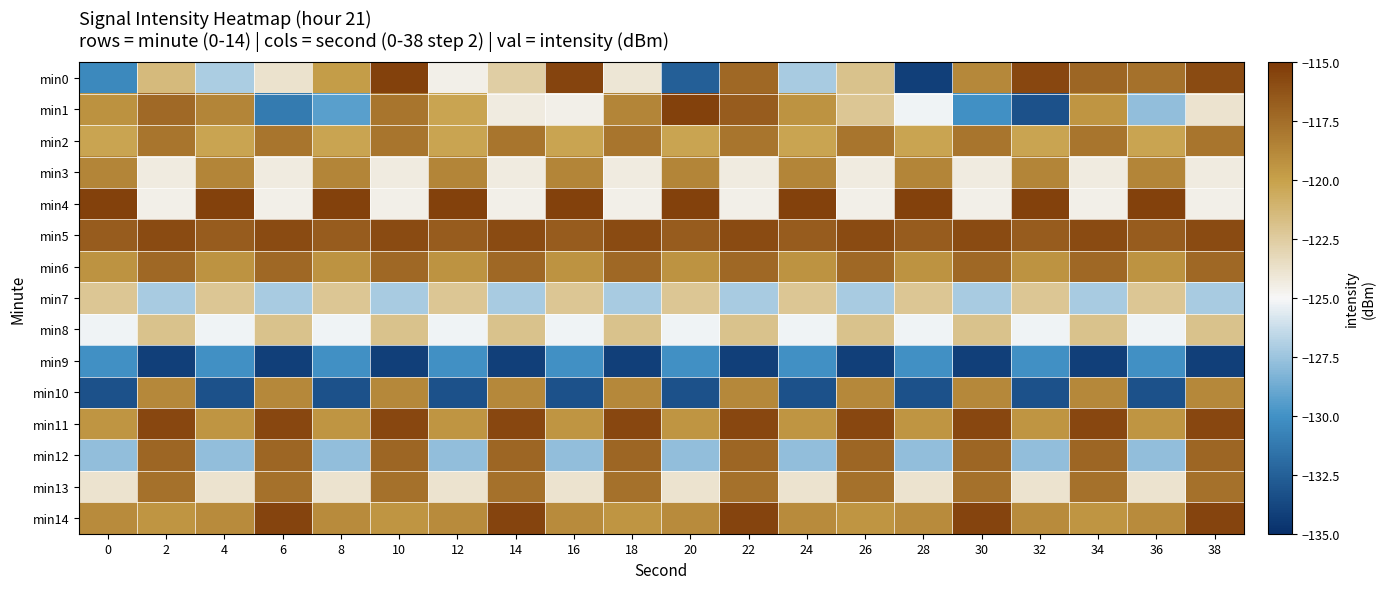

Reading left to right, what are all the values shown in this chart?

min0: 0=-130.5	2=-121.4	4=-127.1	6=-123.8	8=-119.8	10=-115.3	12=-124.6	14=-122.6	16=-115.5	18=-124.0	20=-132.6	22=-117.2	24=-127.1	26=-121.9	28=-134.2	30=-118.8	32=-115.7	34=-117.1	36=-117.7	38=-115.8
min1: 0=-119.3	2=-117.3	4=-118.6	6=-131.2	8=-129.3	10=-117.9	12=-120.2	14=-124.3	16=-124.5	18=-118.7	20=-115.3	22=-116.7	24=-119.3	26=-122.1	28=-125.2	30=-130.0	32=-133.2	34=-119.4	36=-127.8	38=-123.9
min2: 0=-120.2	2=-117.9	4=-120.2	6=-117.9	8=-120.2	10=-117.9	12=-120.2	14=-117.9	16=-120.2	18=-117.9	20=-120.2	22=-117.9	24=-120.2	26=-117.9	28=-120.2	30=-117.9	32=-120.2	34=-117.9	36=-120.2	38=-117.9
min3: 0=-118.7	2=-124.3	4=-118.7	6=-124.3	8=-118.7	10=-124.3	12=-118.7	14=-124.3	16=-118.7	18=-124.3	20=-118.7	22=-124.3	24=-118.7	26=-124.3	28=-118.7	30=-124.3	32=-118.7	34=-124.3	36=-118.7	38=-124.3
min4: 0=-115.3	2=-124.5	4=-115.3	6=-124.5	8=-115.3	10=-124.5	12=-115.3	14=-124.5	16=-115.3	18=-124.5	20=-115.3	22=-124.5	24=-115.3	26=-124.5	28=-115.3	30=-124.5	32=-115.3	34=-124.5	36=-115.3	38=-124.5
min5: 0=-116.7	2=-115.8	4=-116.7	6=-115.8	8=-116.7	10=-115.8	12=-116.7	14=-115.8	16=-116.7	18=-115.8	20=-116.7	22=-115.8	24=-116.7	26=-115.8	28=-116.7	30=-115.8	32=-116.7	34=-115.8	36=-116.7	38=-115.8
min6: 0=-119.3	2=-117.2	4=-119.3	6=-117.2	8=-119.3	10=-117.2	12=-119.3	14=-117.2	16=-119.3	18=-117.2	20=-119.3	22=-117.2	24=-119.3	26=-117.2	28=-119.3	30=-117.2	32=-119.3	34=-117.2	36=-119.3	38=-117.2
min7: 0=-122.1	2=-127.1	4=-122.1	6=-127.1	8=-122.1	10=-127.1	12=-122.1	14=-127.1	16=-122.1	18=-127.1	20=-122.1	22=-127.1	24=-122.1	26=-127.1	28=-122.1	30=-127.1	32=-122.1	34=-127.1	36=-122.1	38=-127.1
min8: 0=-125.2	2=-121.9	4=-125.2	6=-121.9	8=-125.2	10=-121.9	12=-125.2	14=-121.9	16=-125.2	18=-121.9	20=-125.2	22=-121.9	24=-125.2	26=-121.9	28=-125.2	30=-121.9	32=-125.2	34=-121.9	36=-125.2	38=-121.9
min9: 0=-130.0	2=-134.2	4=-130.0	6=-134.2	8=-130.0	10=-134.2	12=-130.0	14=-134.2	16=-130.0	18=-134.2	20=-130.0	22=-134.2	24=-130.0	26=-134.2	28=-130.0	30=-134.2	32=-130.0	34=-134.2	36=-130.0	38=-134.2
min10: 0=-133.2	2=-118.8	4=-133.2	6=-118.8	8=-133.2	10=-118.8	12=-133.2	14=-118.8	16=-133.2	18=-118.8	20=-133.2	22=-118.8	24=-133.2	26=-118.8	28=-133.2	30=-118.8	32=-133.2	34=-118.8	36=-133.2	38=-118.8
min11: 0=-119.4	2=-115.7	4=-119.4	6=-115.7	8=-119.4	10=-115.7	12=-119.4	14=-115.7	16=-119.4	18=-115.7	20=-119.4	22=-115.7	24=-119.4	26=-115.7	28=-119.4	30=-115.7	32=-119.4	34=-115.7	36=-119.4	38=-115.7
min12: 0=-127.8	2=-117.1	4=-127.8	6=-117.1	8=-127.8	10=-117.1	12=-127.8	14=-117.1	16=-127.8	18=-117.1	20=-127.8	22=-117.1	24=-127.8	26=-117.1	28=-127.8	30=-117.1	32=-127.8	34=-117.1	36=-127.8	38=-117.1
min13: 0=-123.9	2=-117.7	4=-123.9	6=-117.7	8=-123.9	10=-117.7	12=-123.9	14=-117.7	16=-123.9	18=-117.7	20=-123.9	22=-117.7	24=-123.9	26=-117.7	28=-123.9	30=-117.7	32=-123.9	34=-117.7	36=-123.9	38=-117.7
min14: 0=-118.9	2=-119.4	4=-118.9	6=-115.5	8=-118.9	10=-119.4	12=-118.9	14=-115.5	16=-118.9	18=-119.4	20=-118.9	22=-115.5	24=-118.9	26=-119.4	28=-118.9	30=-115.5	32=-118.9	34=-119.4	36=-118.9	38=-115.5